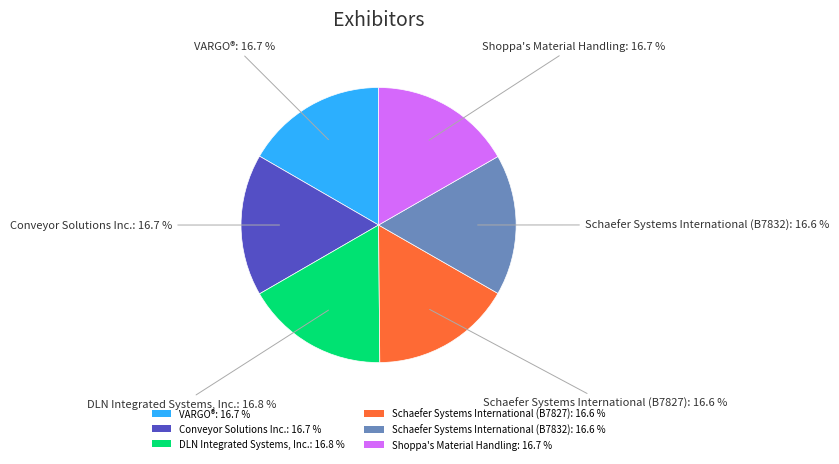

Is it true that Schaefer Systems International (B7832) is 5% of the pie?

False